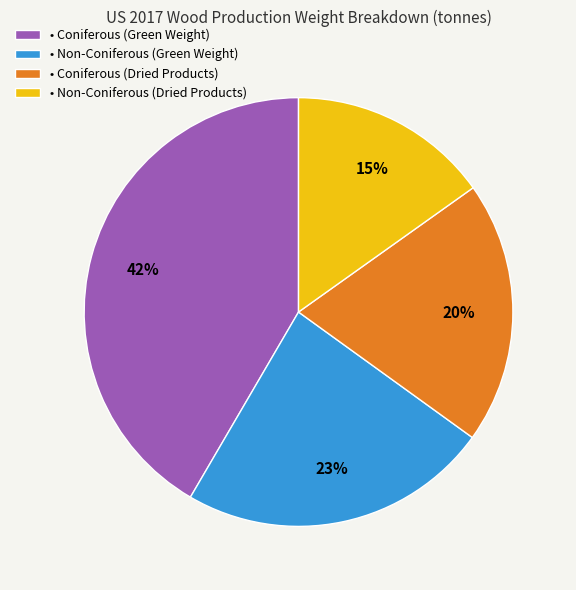

Between • Non-Coniferous (Dried Products) and • Coniferous (Dried Products), which is larger?

• Coniferous (Dried Products)